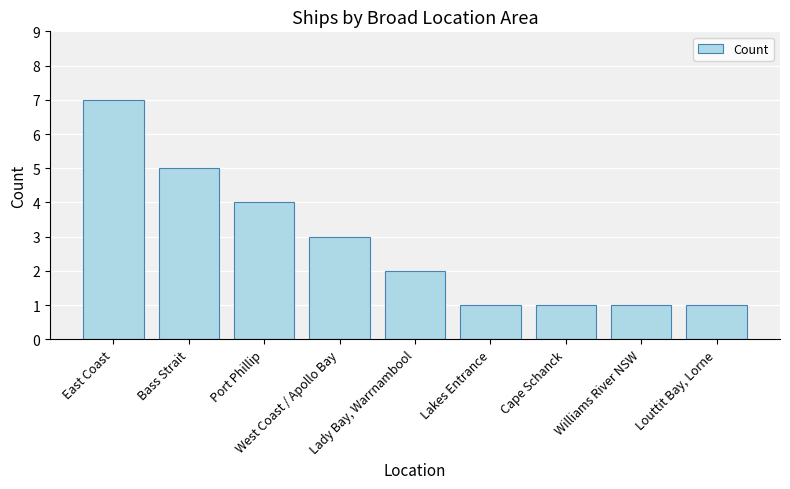

What is the label of the 5th bar from the left?

Lady Bay, Warrnambool